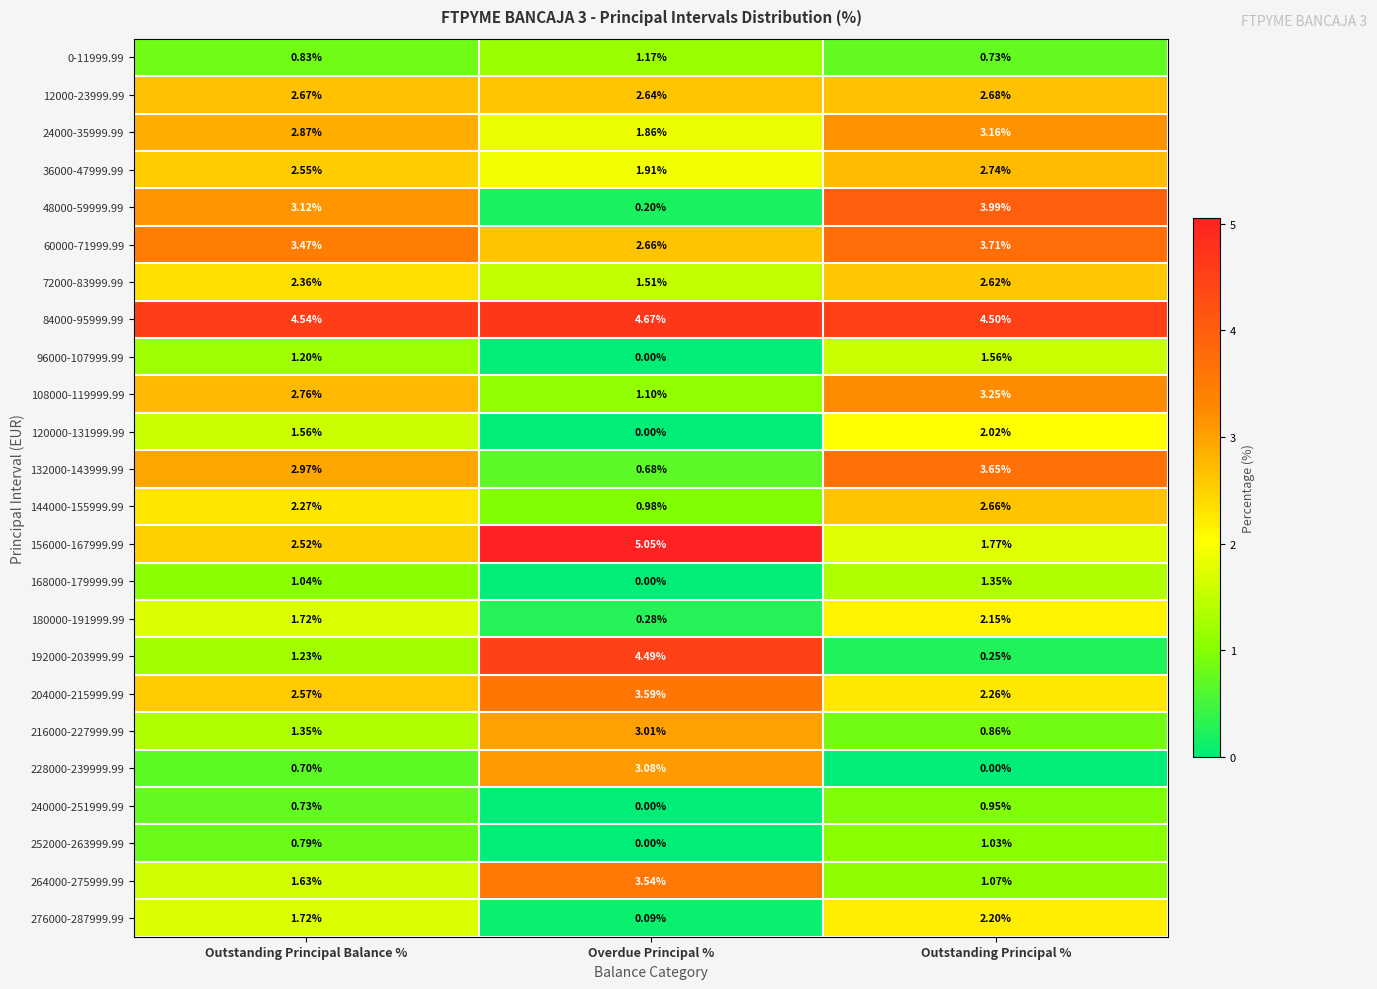

At which category does the chart reach its peak across all series?

Overdue Principal %